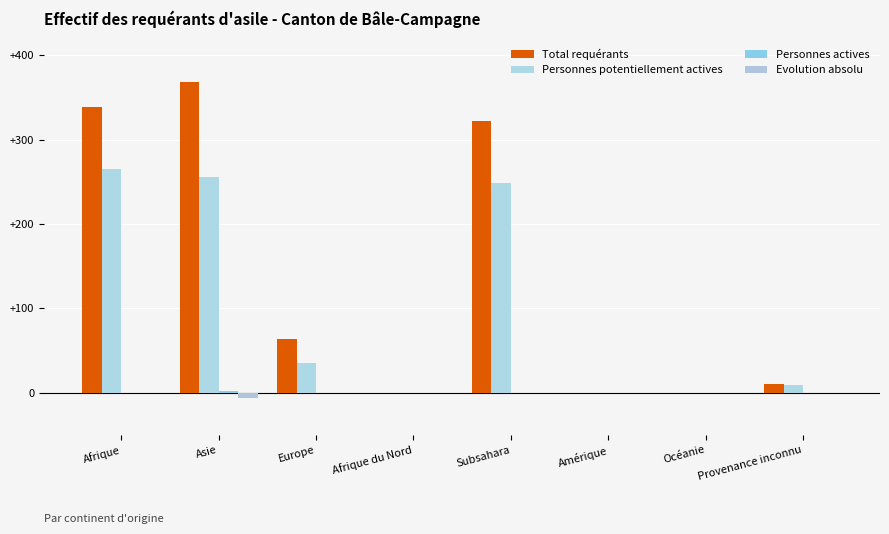

Count the number of data series in this chart.

4